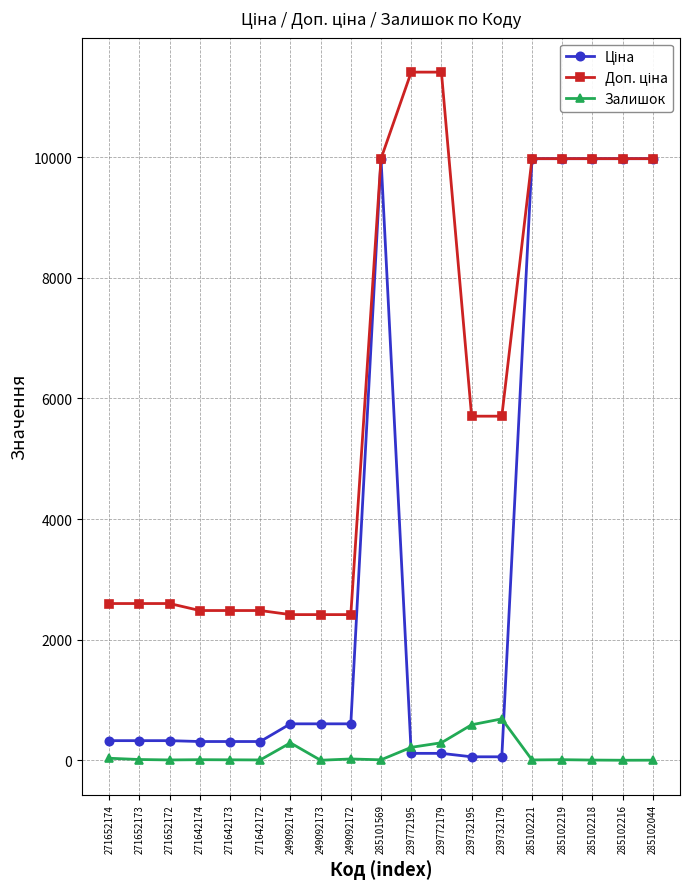

At how many categories does at least one series exceed 6393?

8